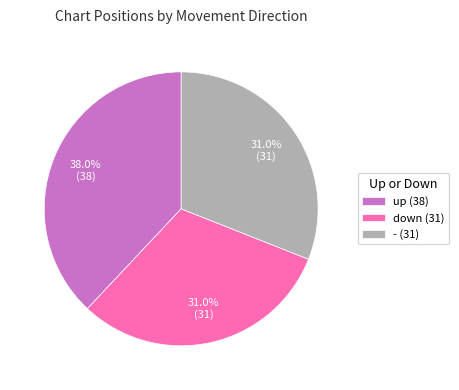

Is up the majority of the pie?

No